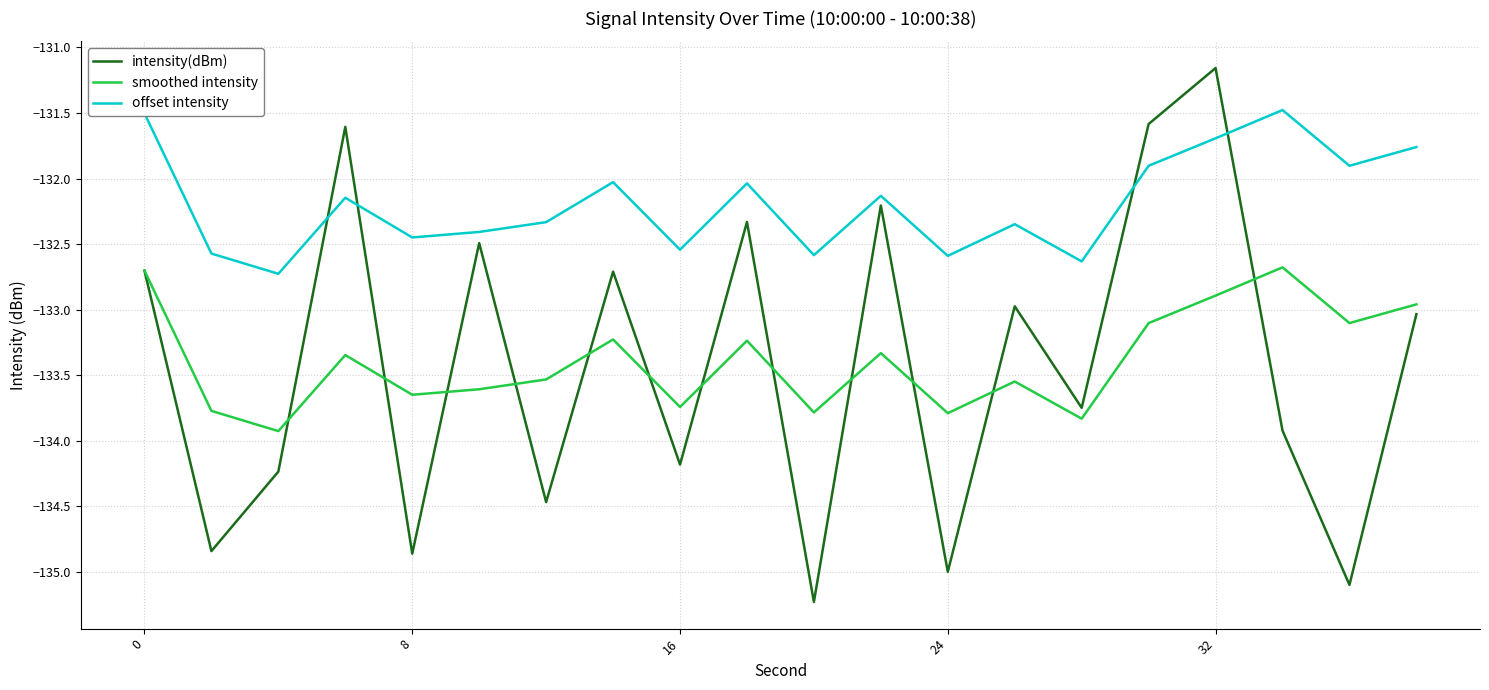

At how many categories does at least one series exceed -134?

20